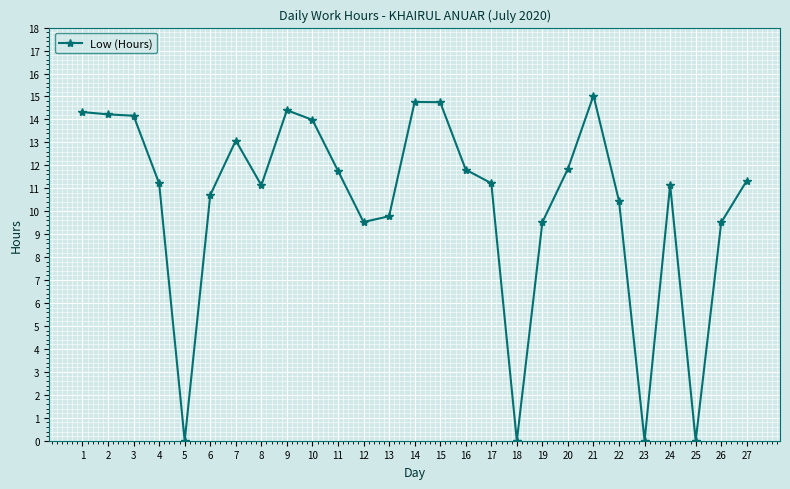

True or false: the data has more than 1 interior local peaks.

True